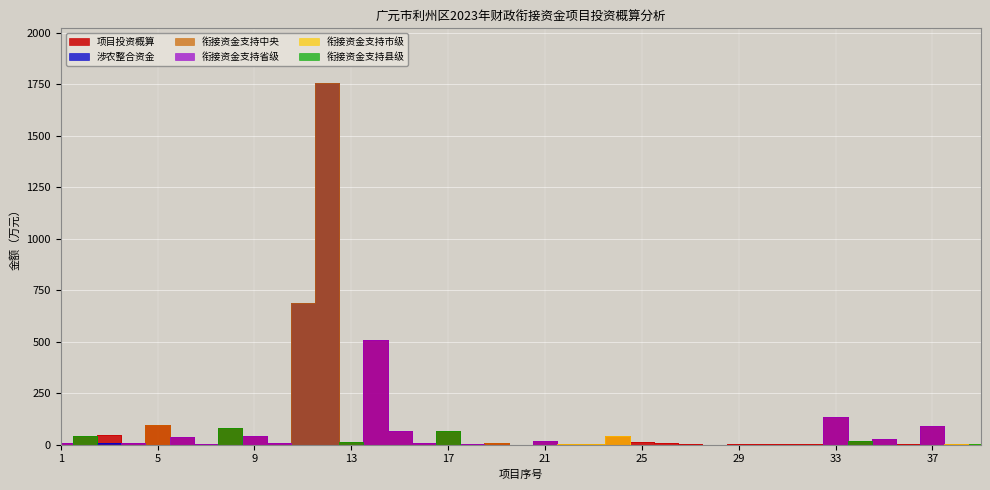

Which series changed the most between 14 and 19?

衔接资金支持省级